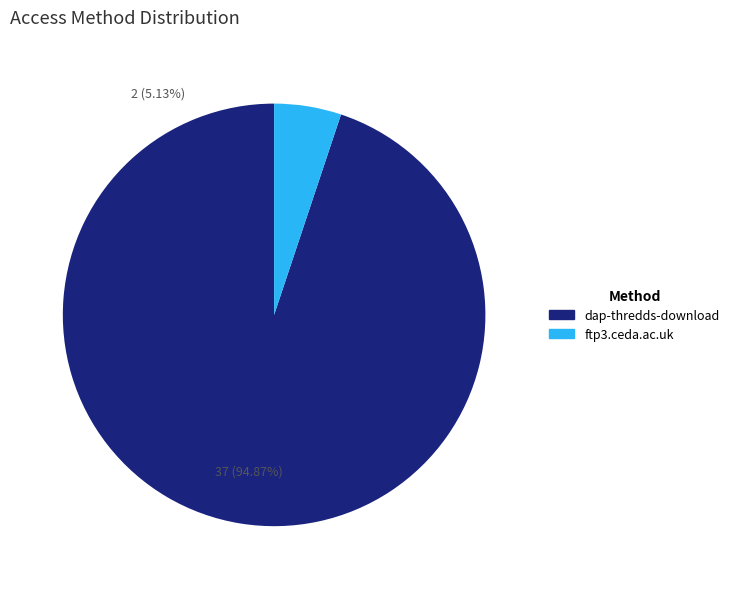

To the nearest percent, what is the difference between the ftp3.ceda.ac.uk and dap-thredds-download slice percentages?

90%